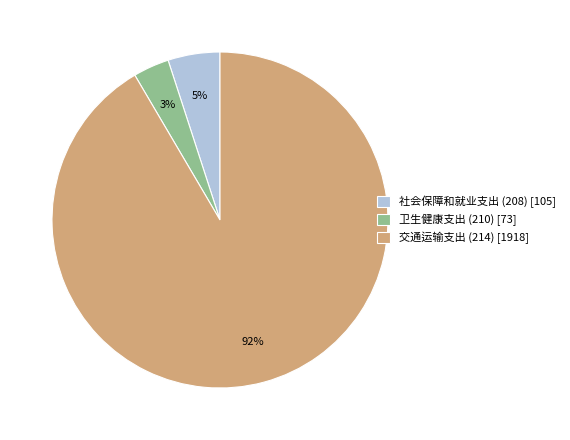

True or false: 卫生健康支出 (210) accounts for 3% of the total.

True